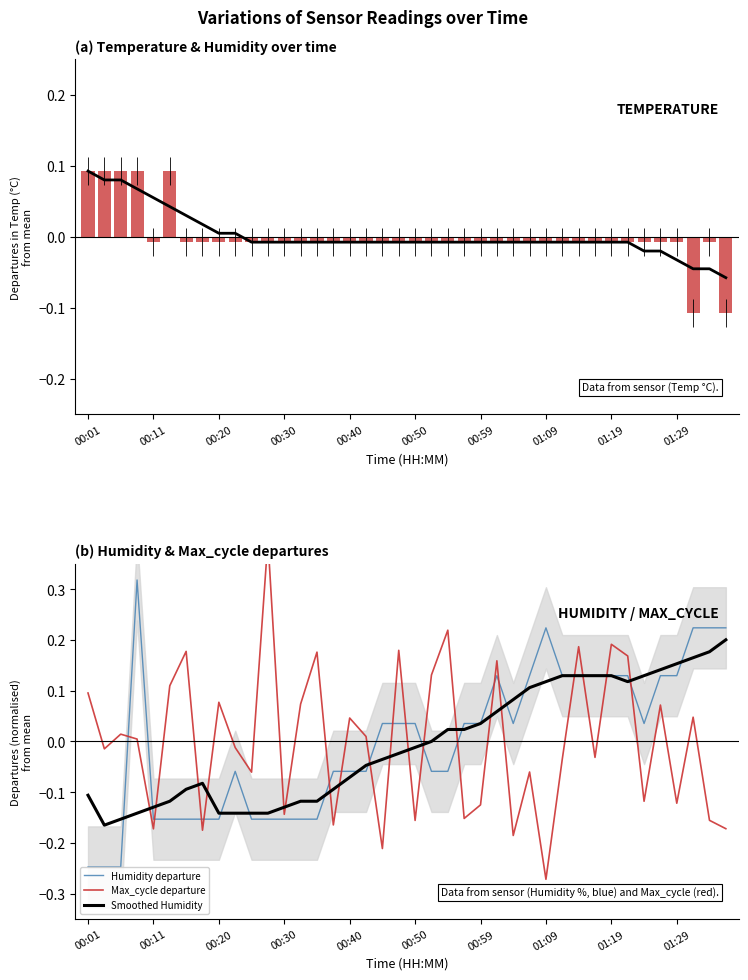

Which series has the largest range (max minus min)?

Max_cycle departure